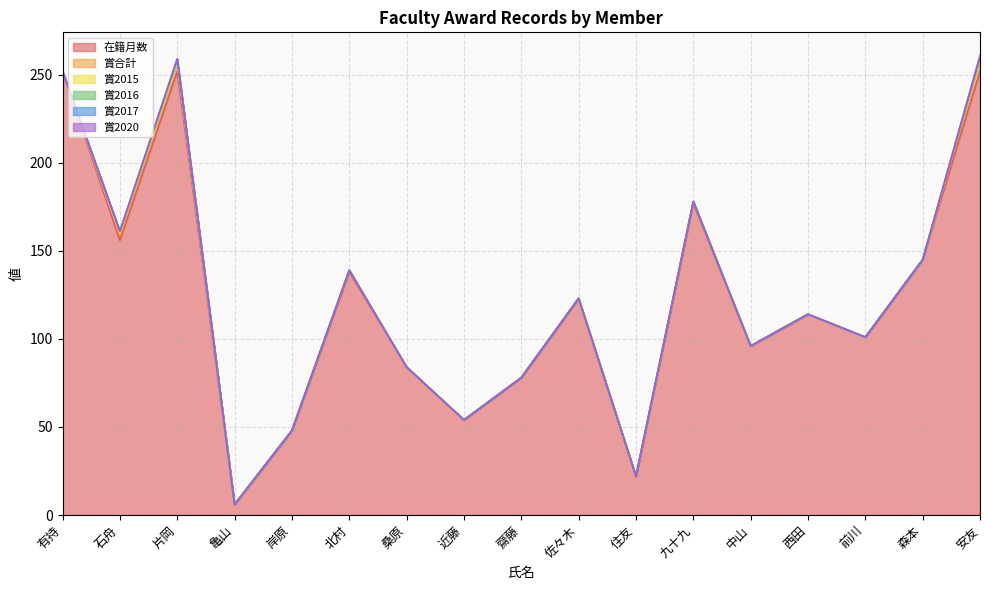

Which series has the largest range (max minus min)?

在籍月数